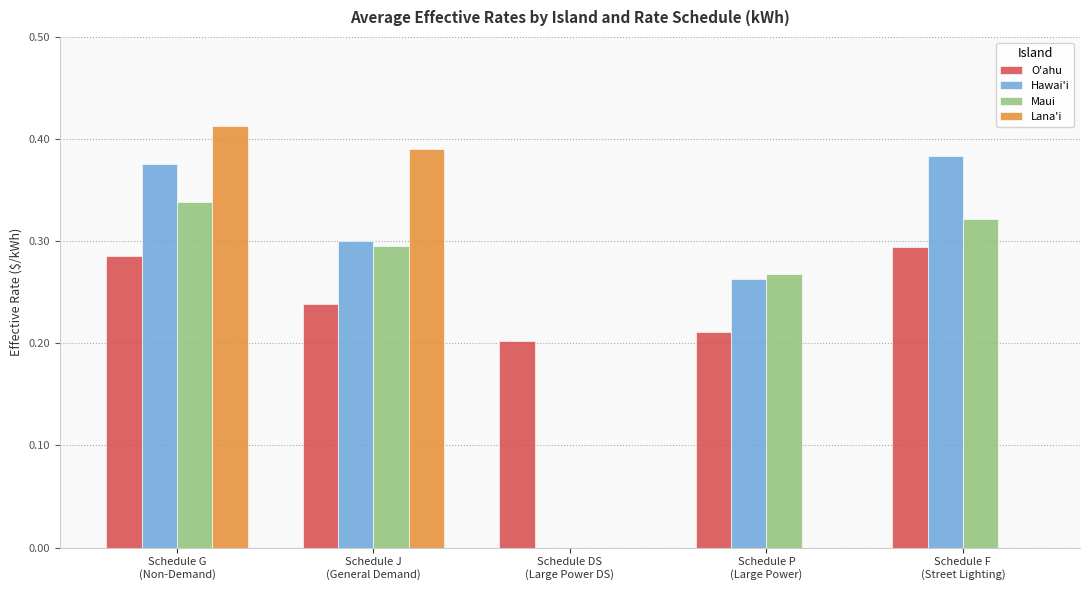

Are the bars grouped side by side (vs. stacked)?

Yes